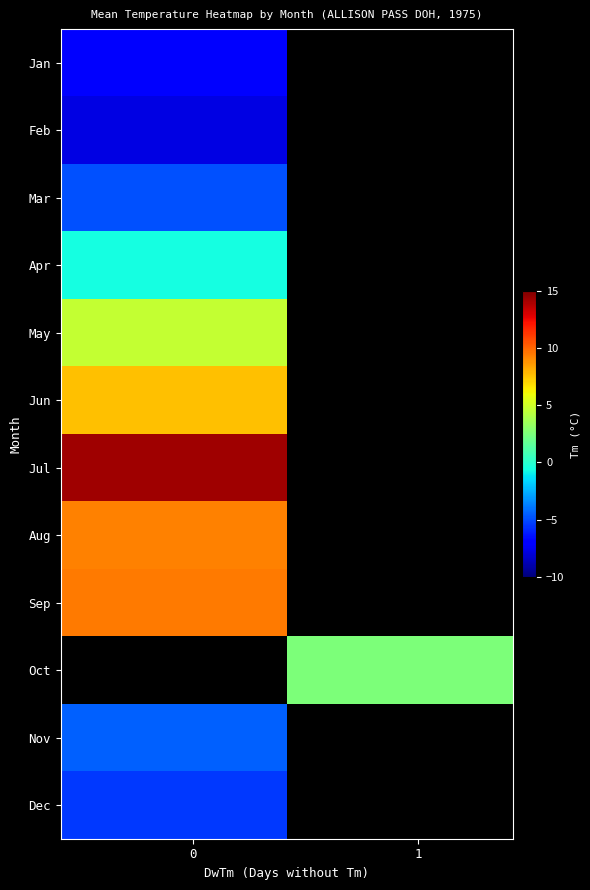

What is the minimum value shown in the chart?

-7.8